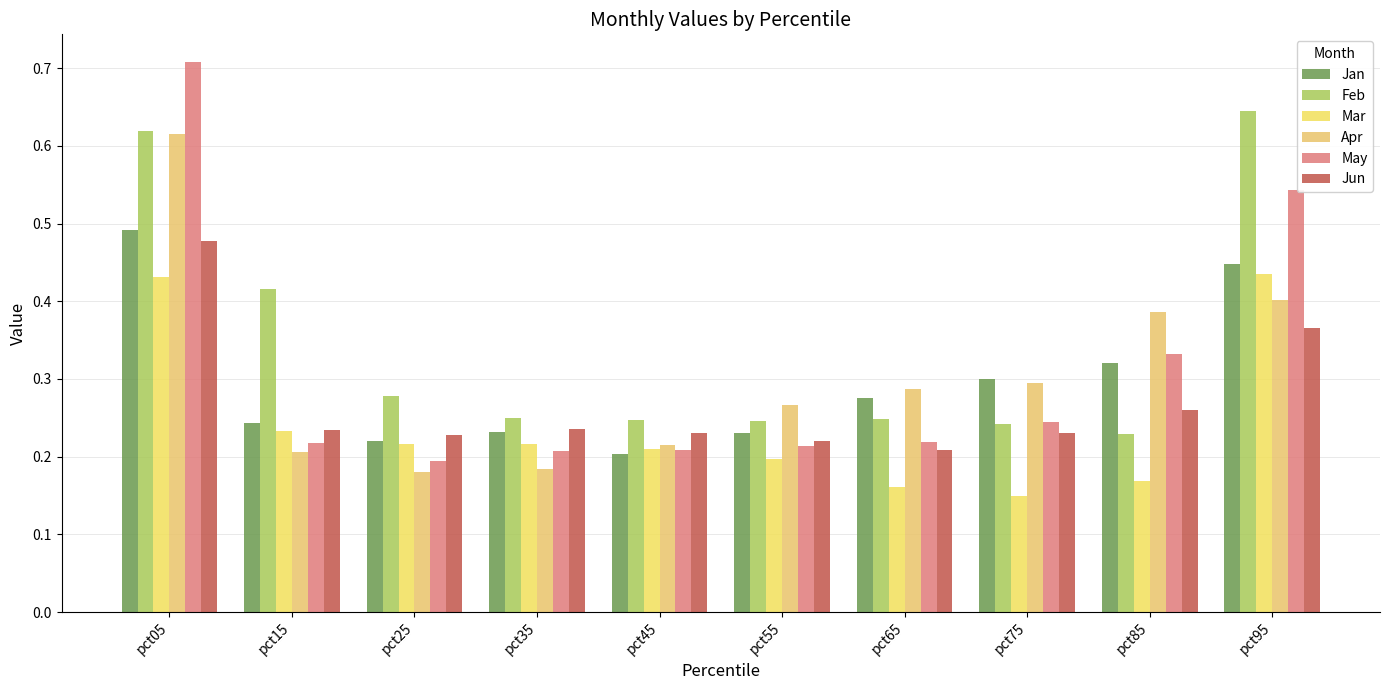

At pct95, list the series in order from largest to smallest.

Feb, May, Jan, Mar, Apr, Jun